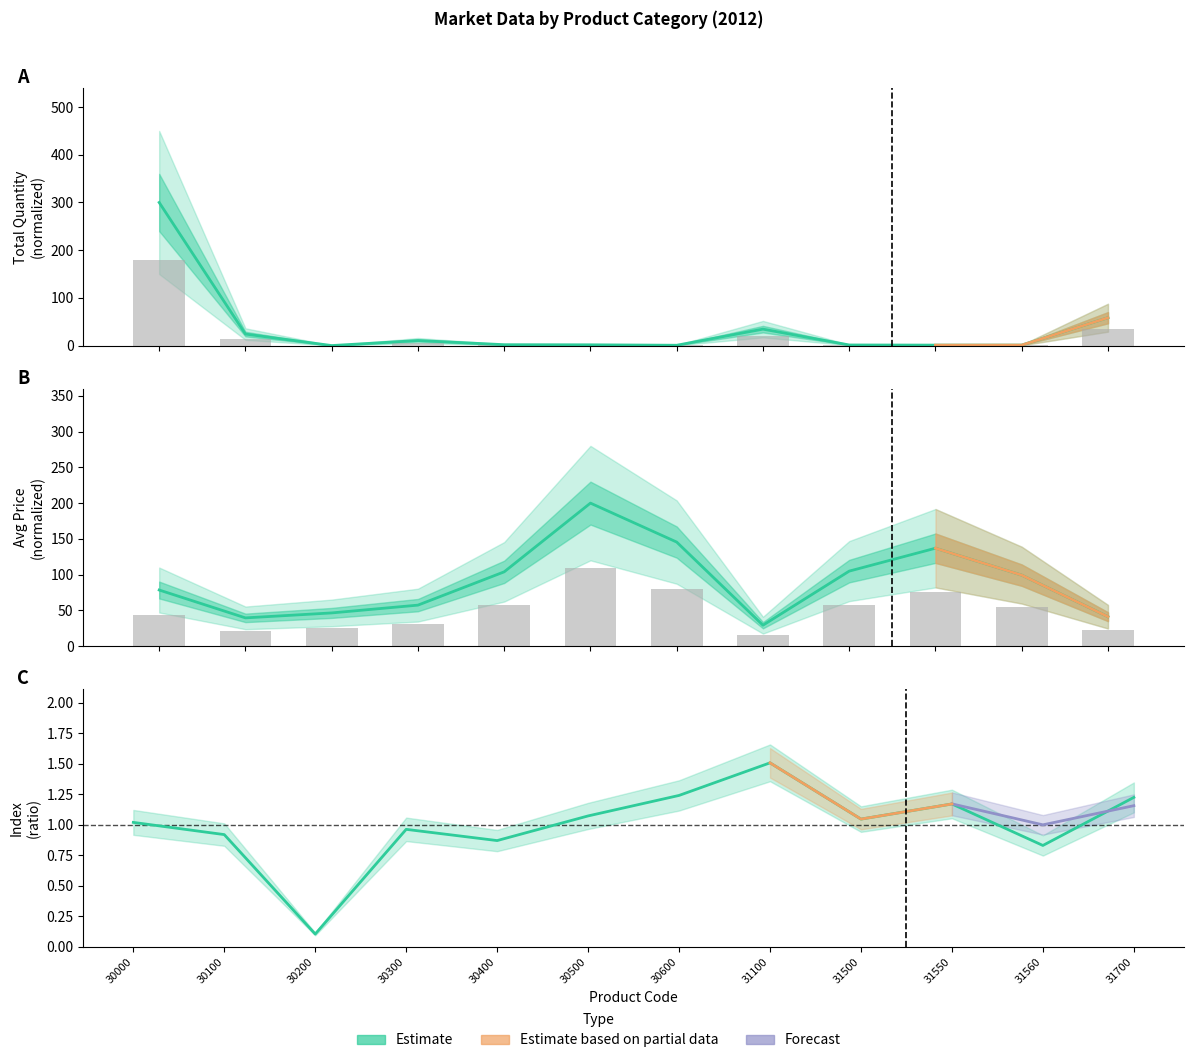

Rank the series by their average value, from lowest to highest.

Index A, Total Quantity, Avg Price